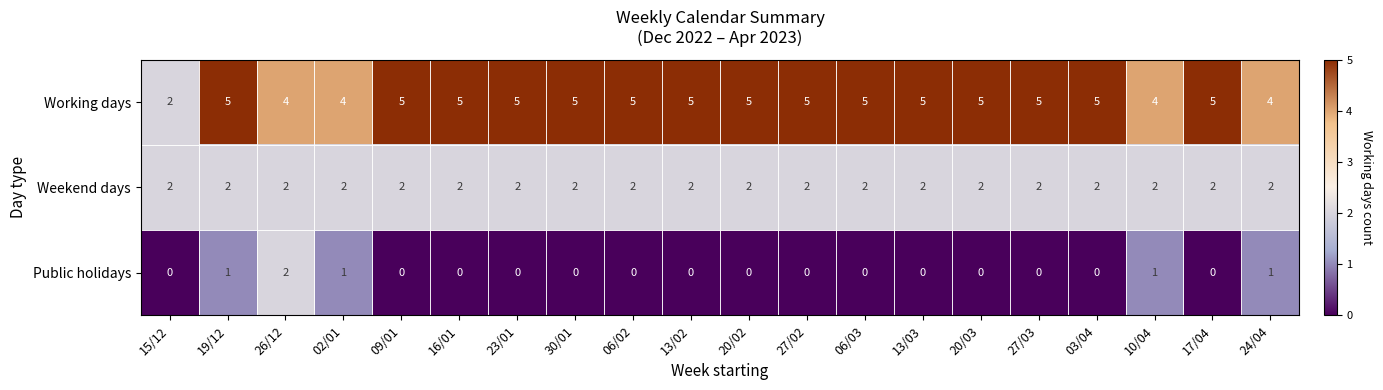

What is the maximum value shown in the chart?

5